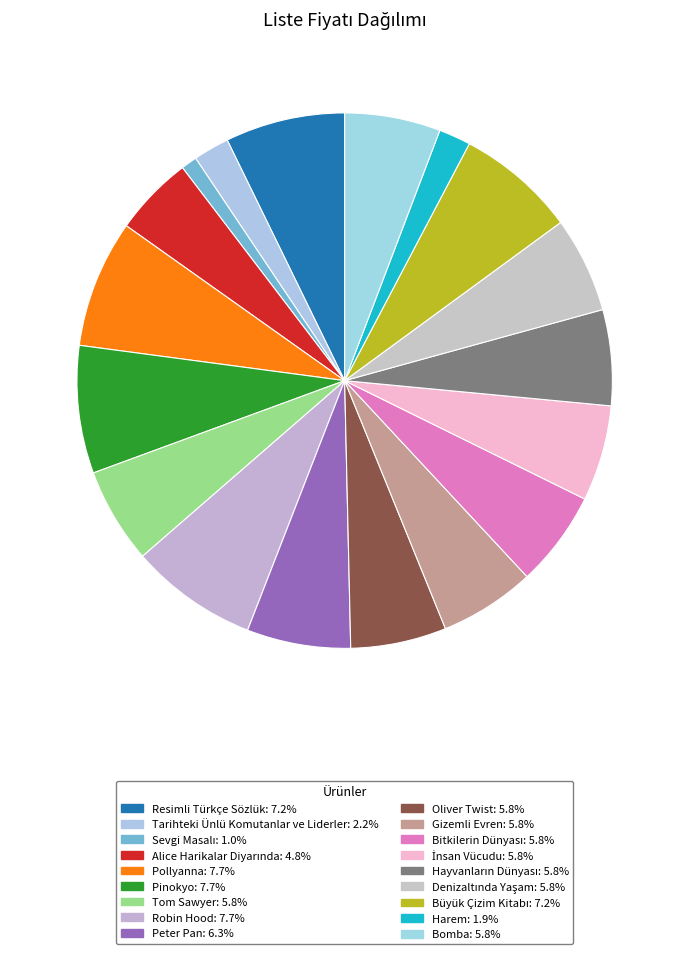

To the nearest percent, what is the difference between the Denizaltında Yaşam and Resimli Türkçe Sözlük slice percentages?

1%